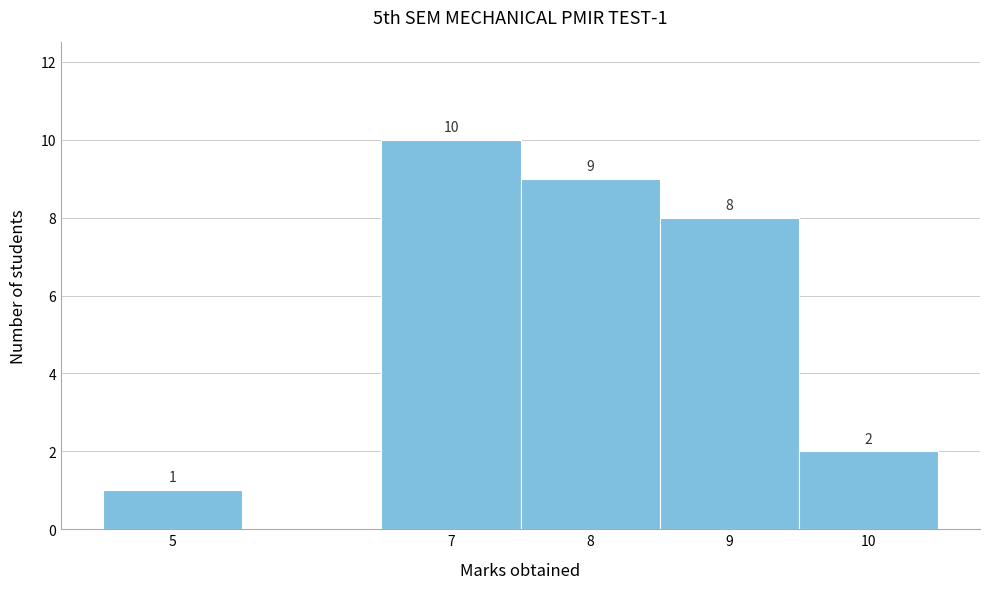

Over which range of the x-axis is the bar tallest?

6.5 to 7.5